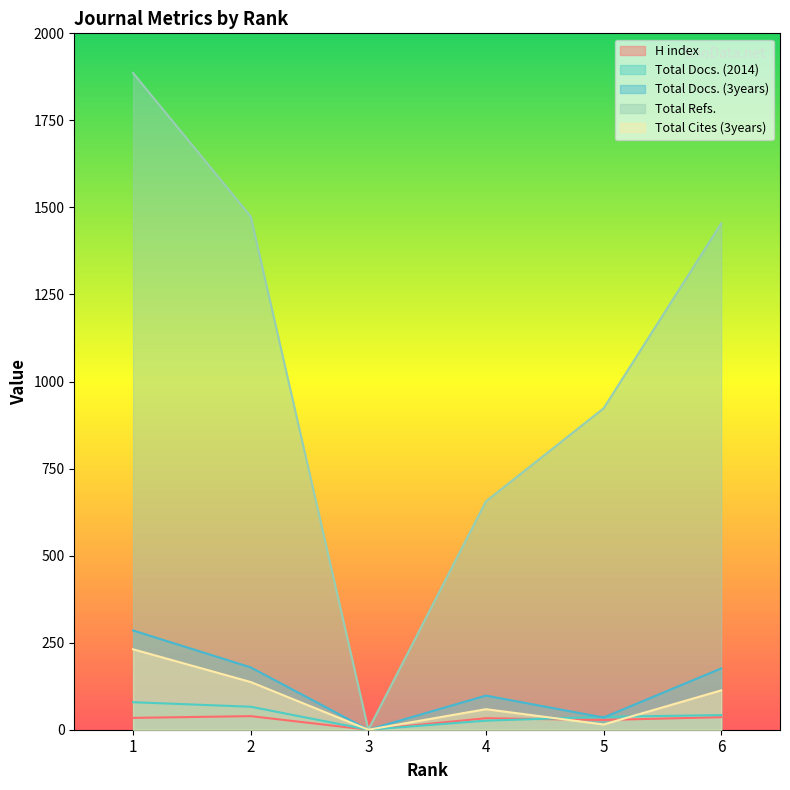

Reading left to right, transcribe all the data shown in this chart.

H index: 1=34	2=39	3=0	4=33	5=28	6=36
Total Docs. (2014): 1=79	2=66	3=0	4=26	5=37	6=42
Total Docs. (3years): 1=285	2=179	3=0	4=98	5=35	6=176
Total Refs.: 1=1886	2=1474	3=0	4=656	5=923	6=1454
Total Cites (3years): 1=231	2=137	3=0	4=59	5=15	6=113